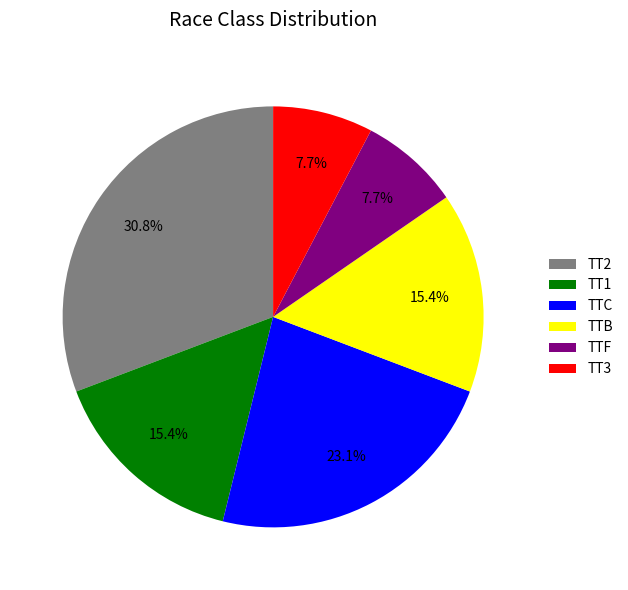

How many slices are in this pie chart?

6